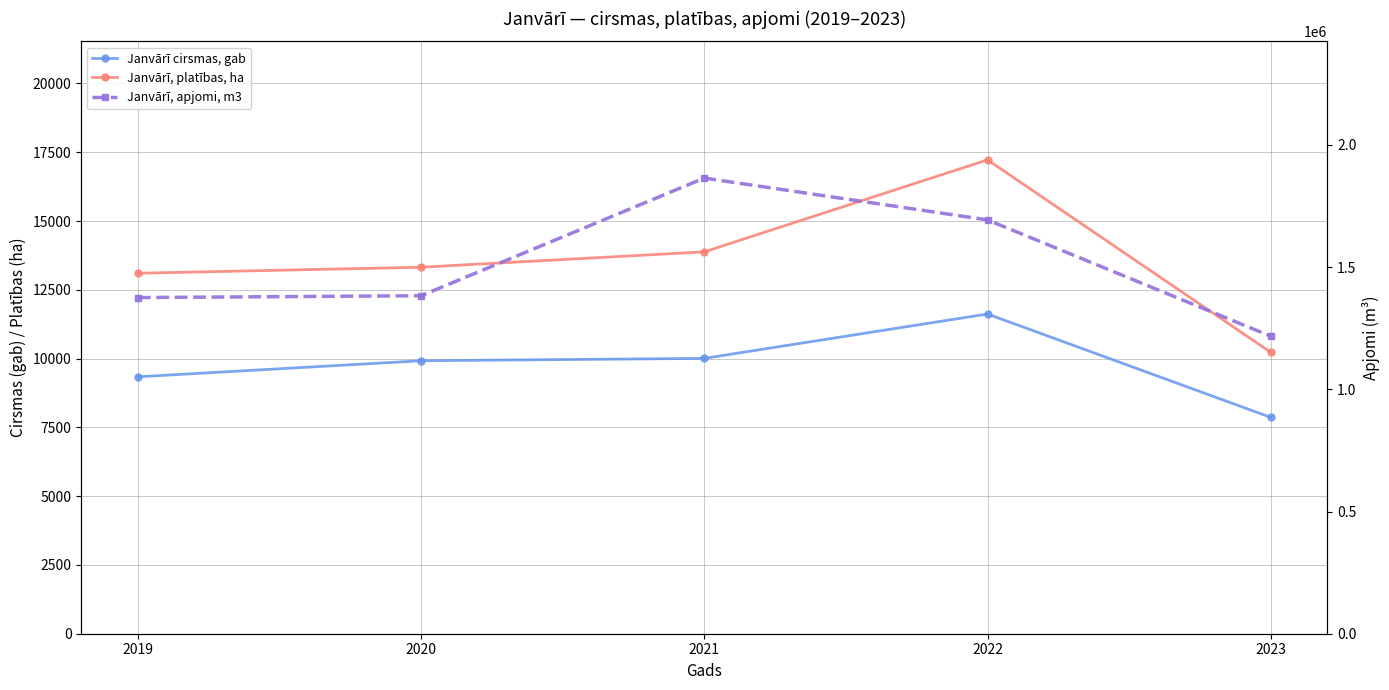

How many lines are shown in the chart?

3